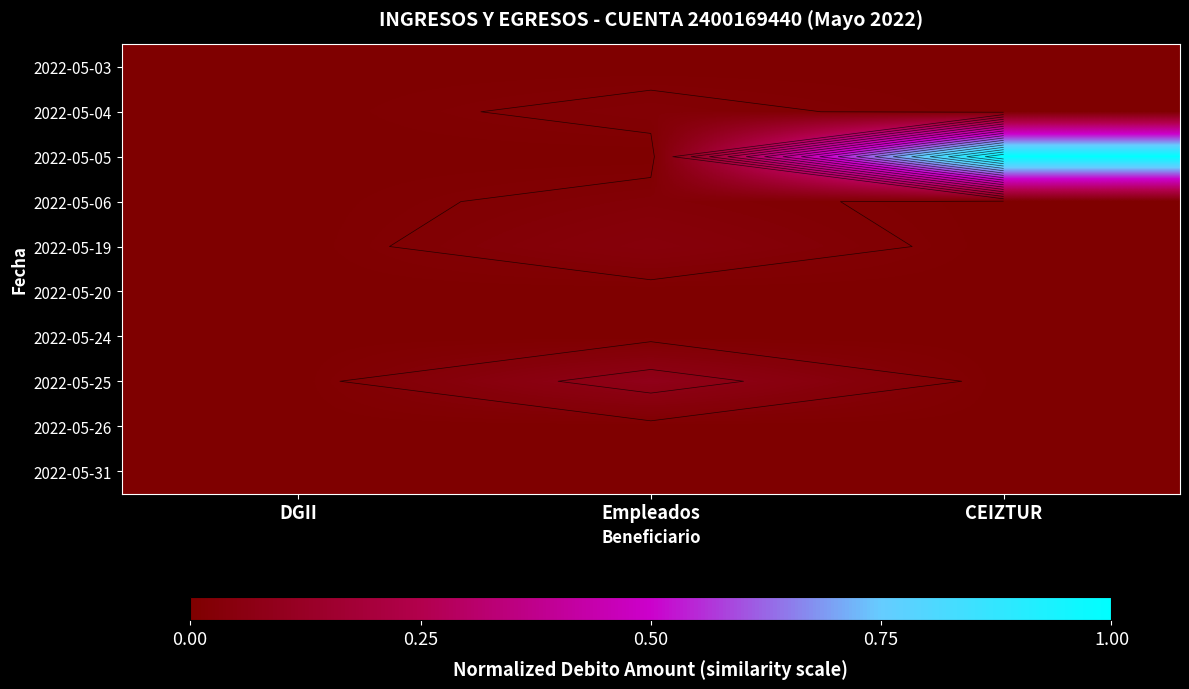

Which series has the largest range (max minus min)?

2022-05-05